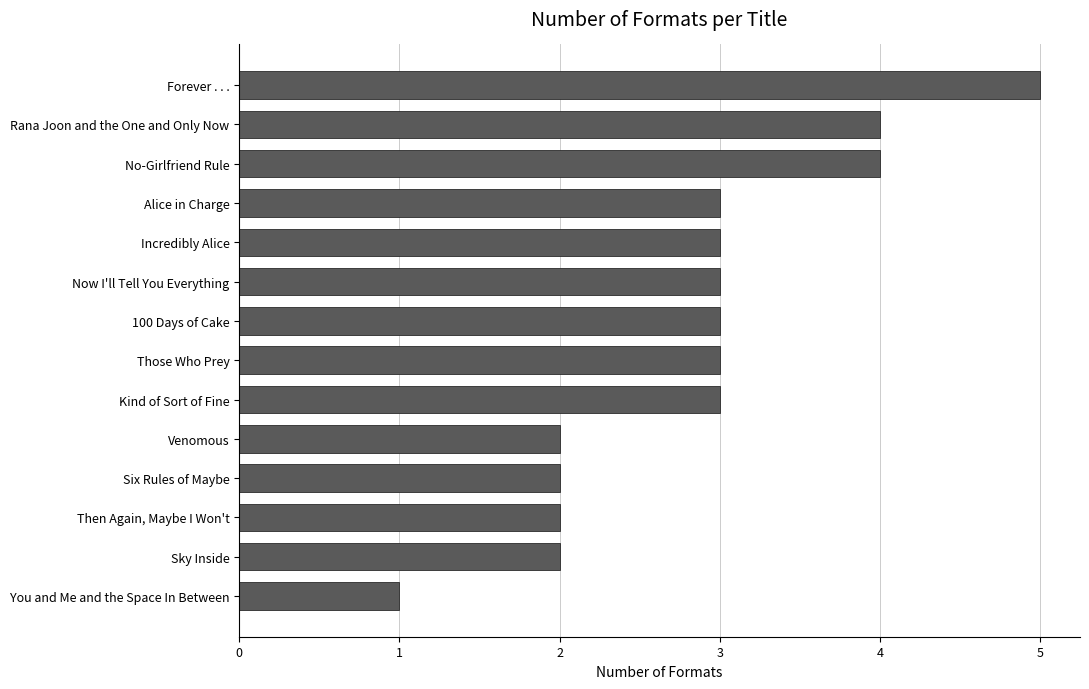

What is the approximate value at Forever . . .?

5